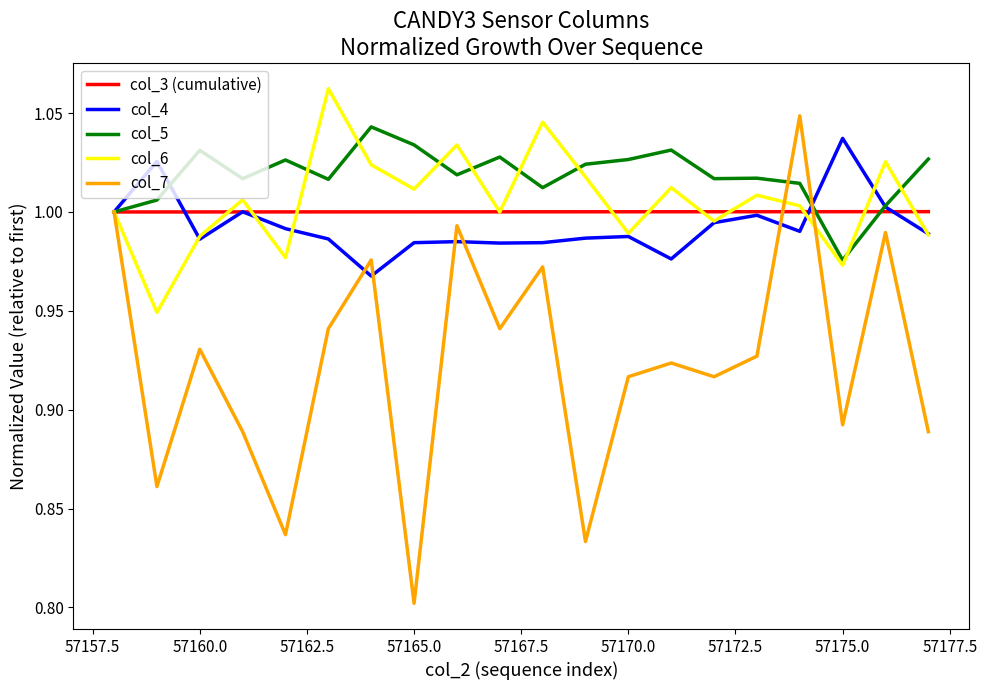

Which series has the largest total across all categories?

col_5